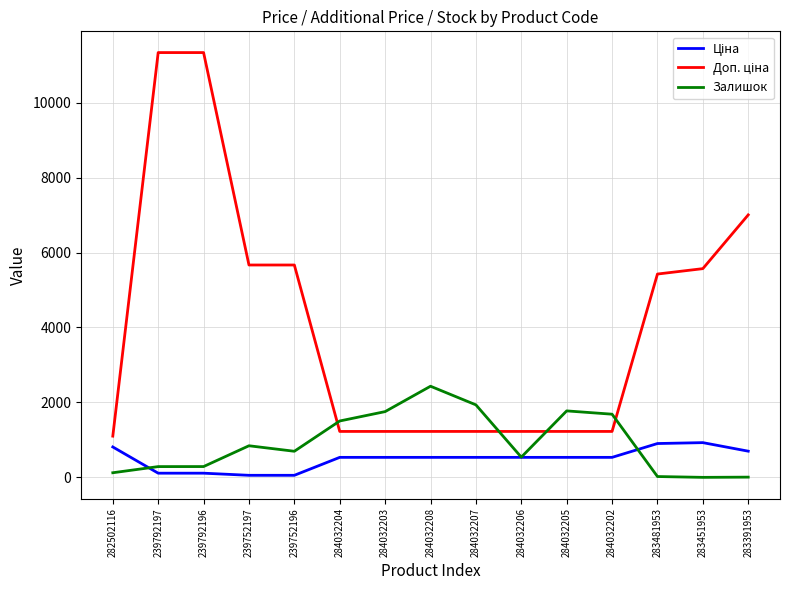

Is it true that Залишок equals 24.0 at 283481953?

True